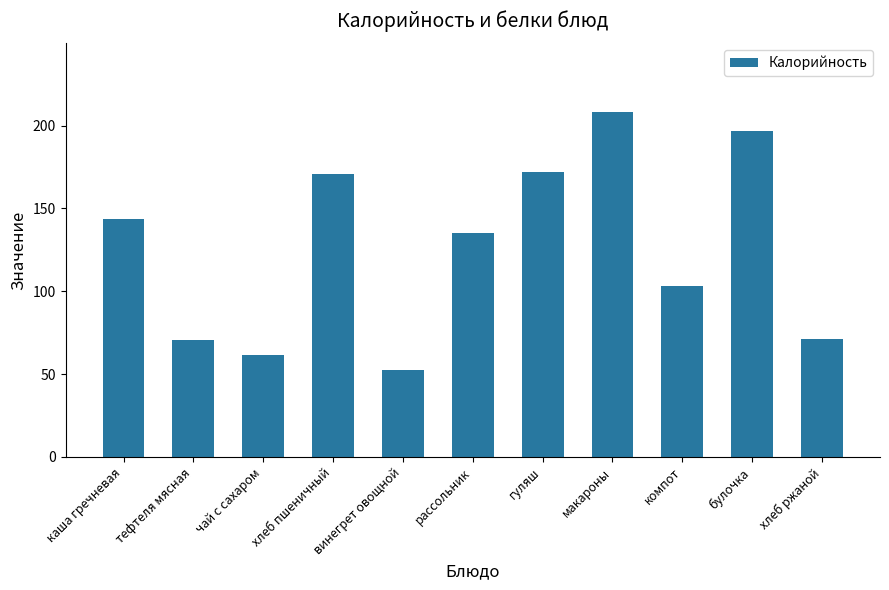

Which category has the lowest value across all series?

винегрет овощной